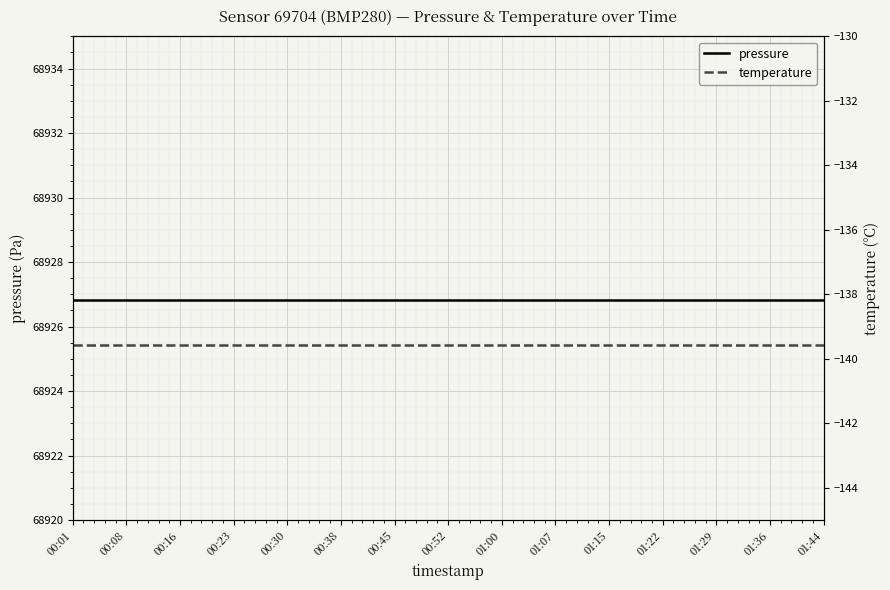

What is the label of the 10th point from the right?

00:38